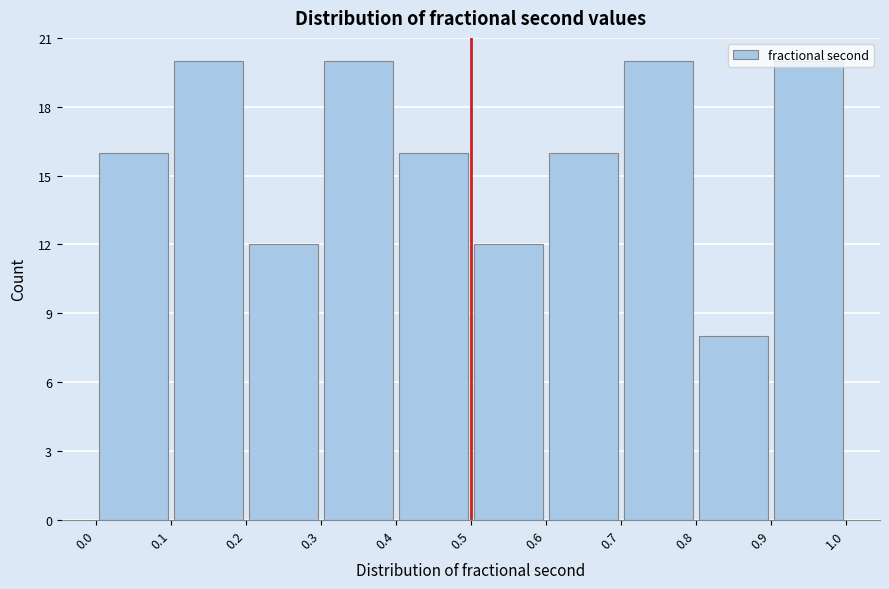

Reading left to right, transcribe this chart: for each bar, give the range it covers on the x-axis and its height. The values are not printed on the chart, so give them approximately, as read against the axis.

0.0 to 0.1: 16
0.1 to 0.2: 20
0.2 to 0.3: 12
0.3 to 0.4: 20
0.4 to 0.5: 16
0.5 to 0.6: 12
0.6 to 0.7: 16
0.7 to 0.8: 20
0.8 to 0.9: 8
0.9 to 1.0: 20